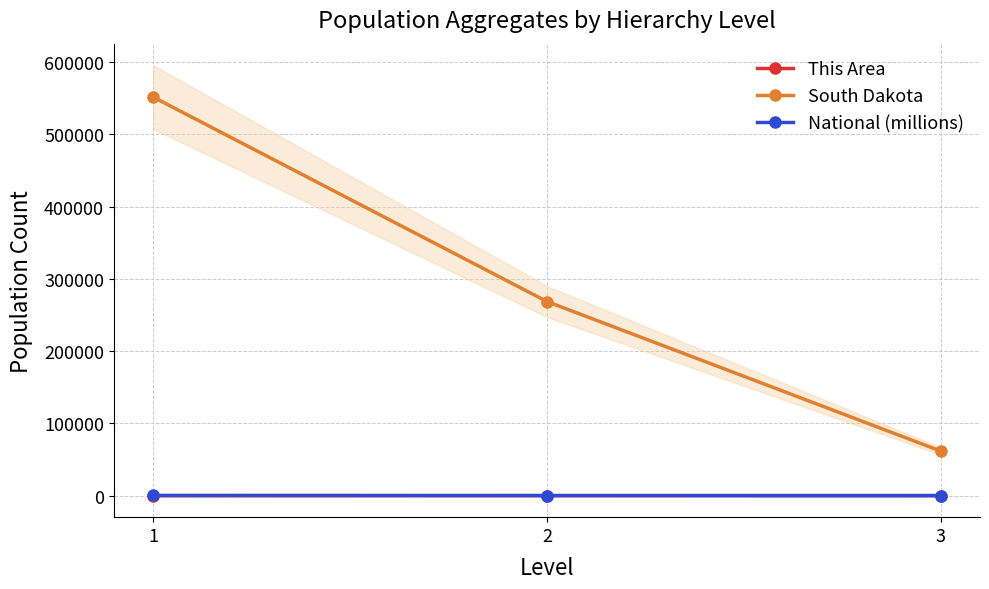

What is the sum of all National (millions) values?

360.1